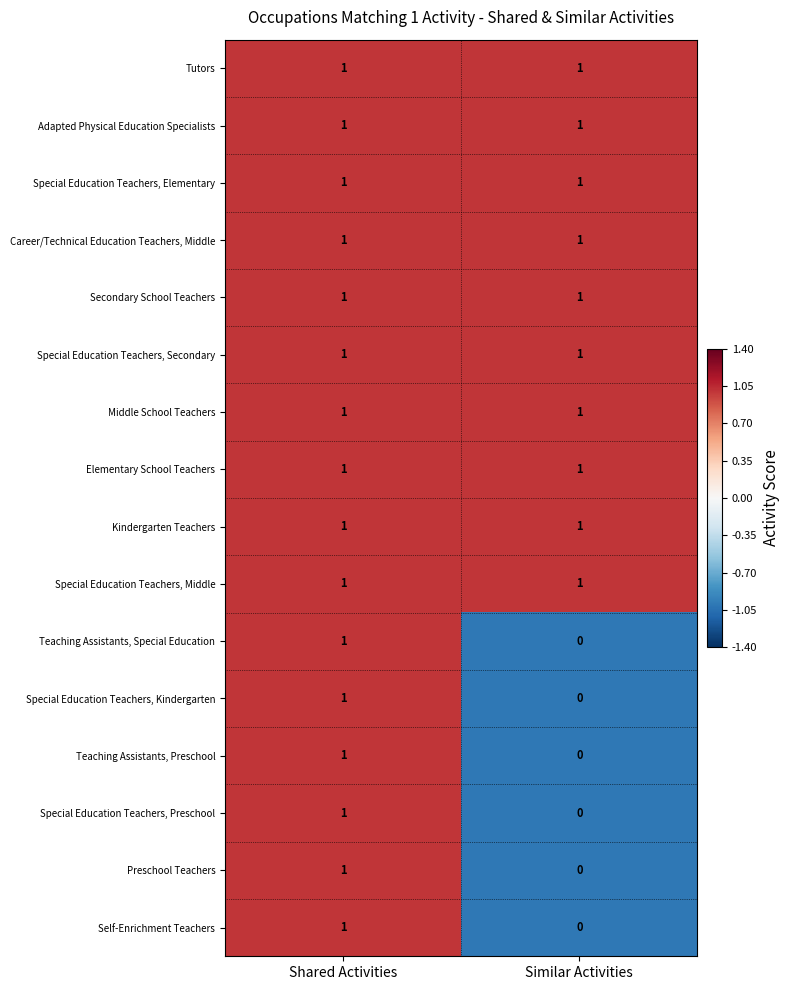

Rank the categories by Special Education Teachers, Kindergarten value from lowest to highest.

Similar Activities, Shared Activities